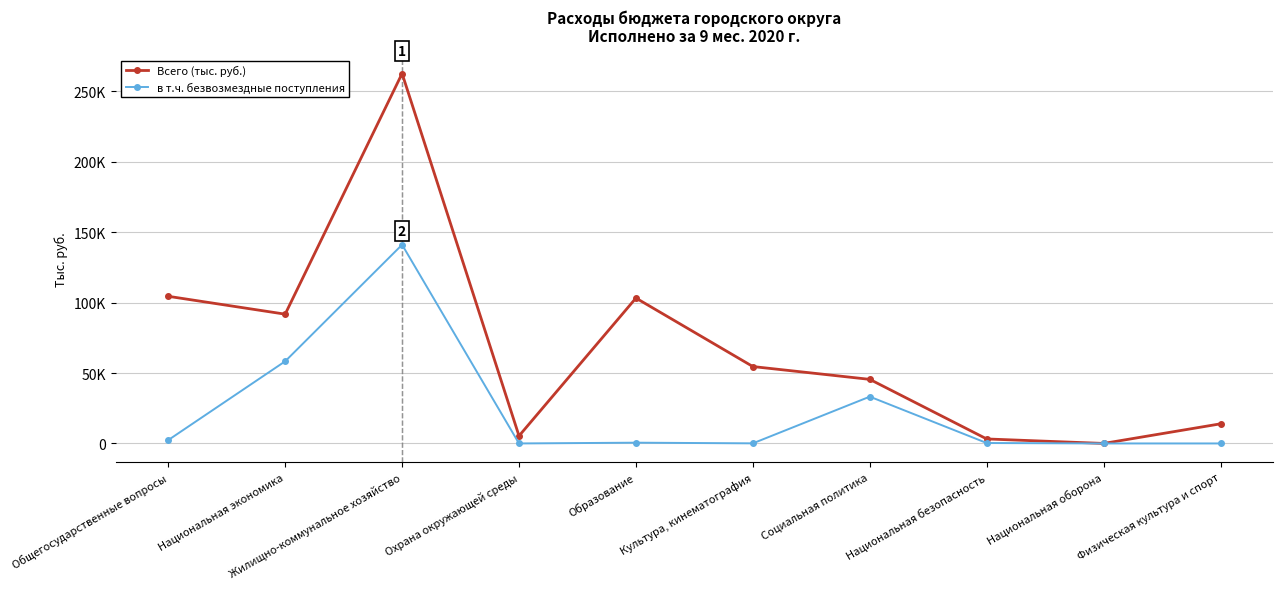

Which series changed the most between Социальная политика and Национальная оборона?

Всего (тыс. руб.)